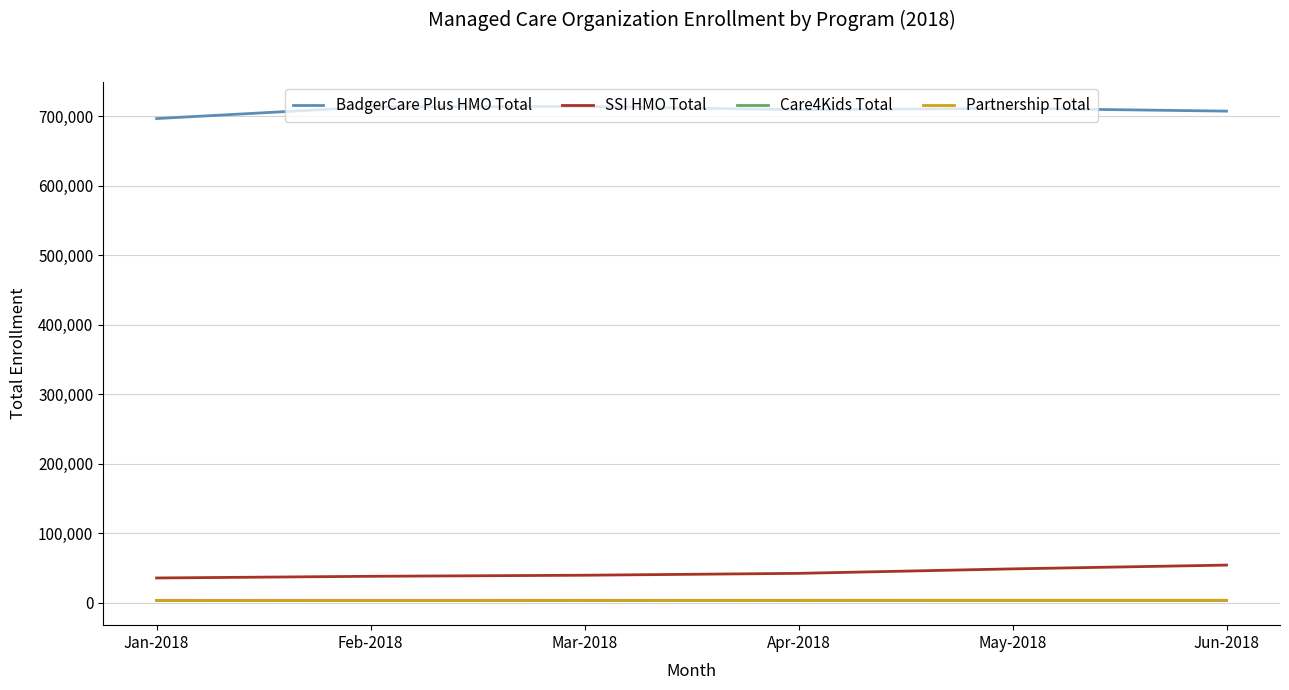

Which series has the largest total across all categories?

BadgerCare Plus HMO Total